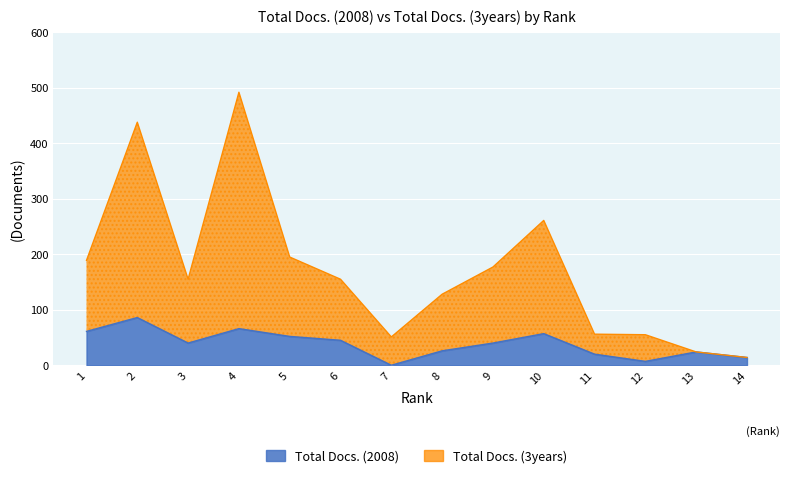

Which series changed the most between 8 and 10?

Total Docs. (3years)